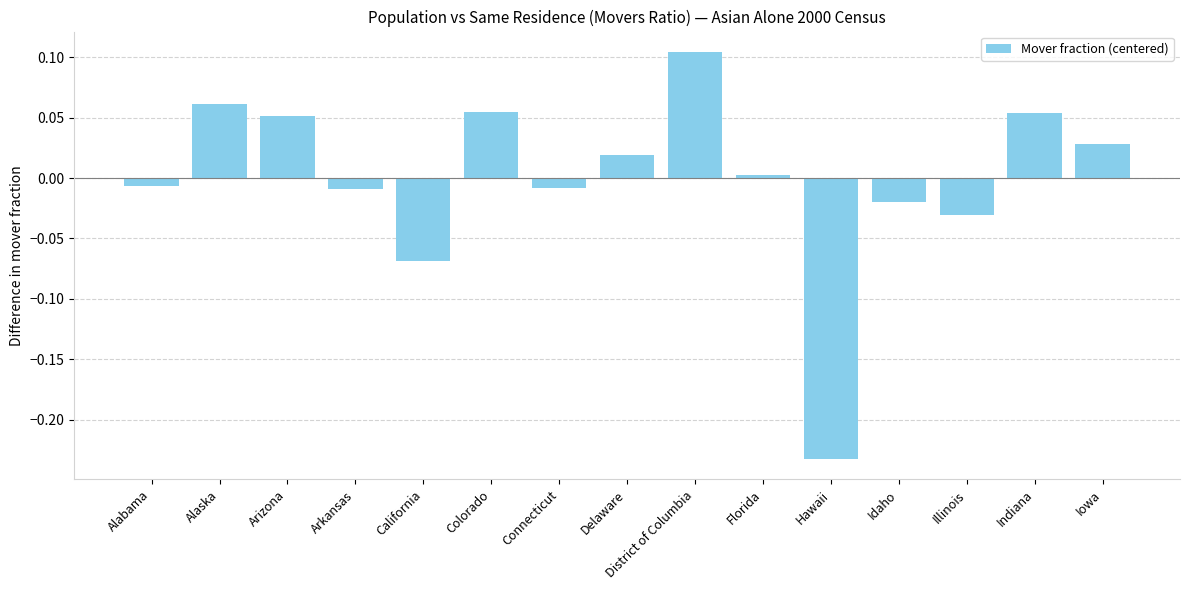

What is the label of the 13th bar from the right?

Arizona